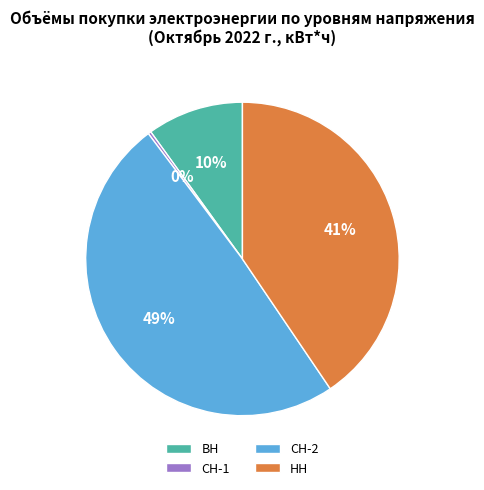

What percentage is the НН slice, to the nearest percent?

41%